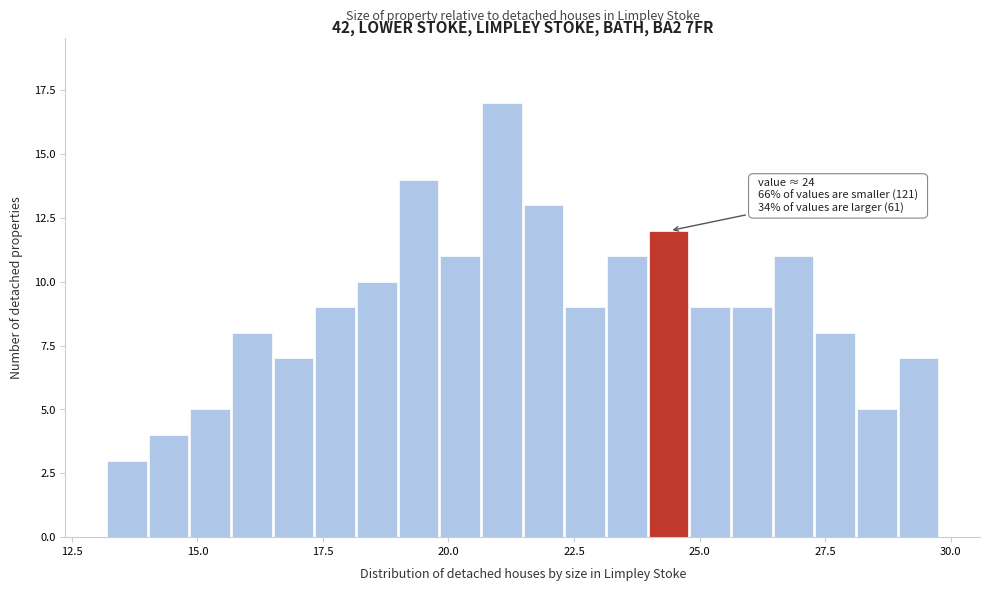

Read against the x-axis, roughly where is the centre of the tallest bar?

21.0